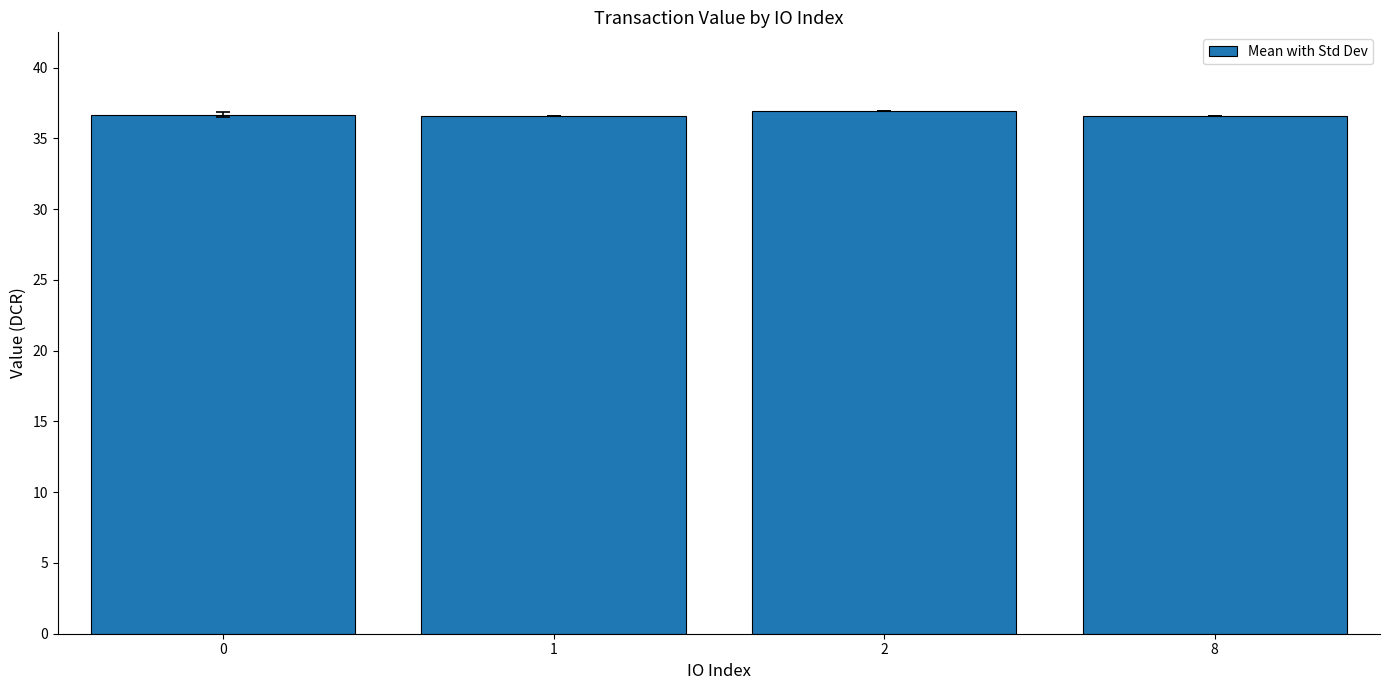

What is the value of the 3rd bar from the left?

37.0